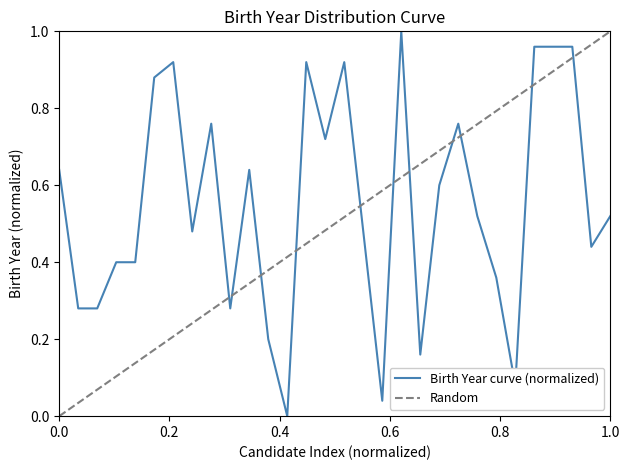

What is the change in value from 6 to 8?

-0.4